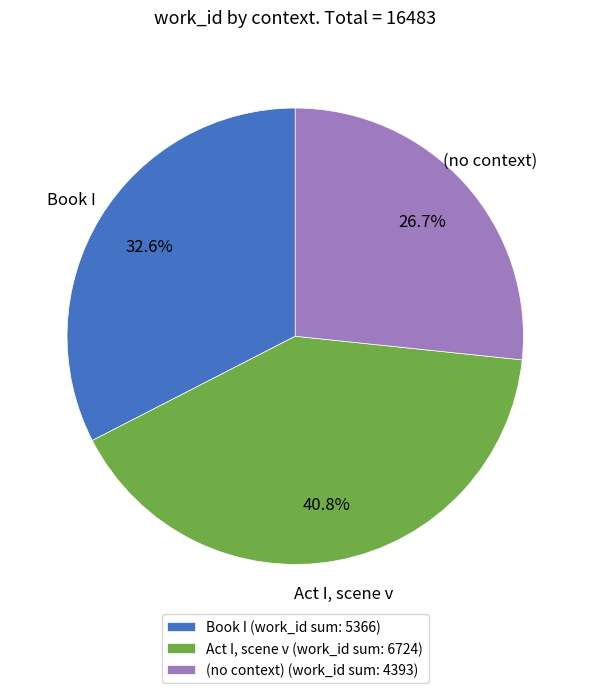

Does any single category account for the majority?

No